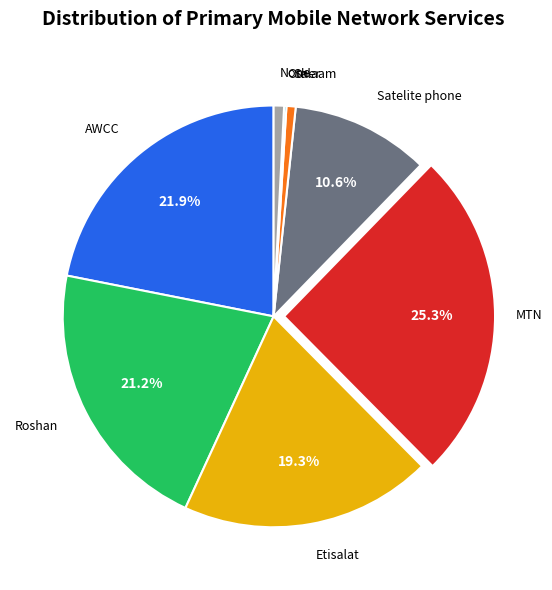

Is there any slice that represents more than half of the pie?

No